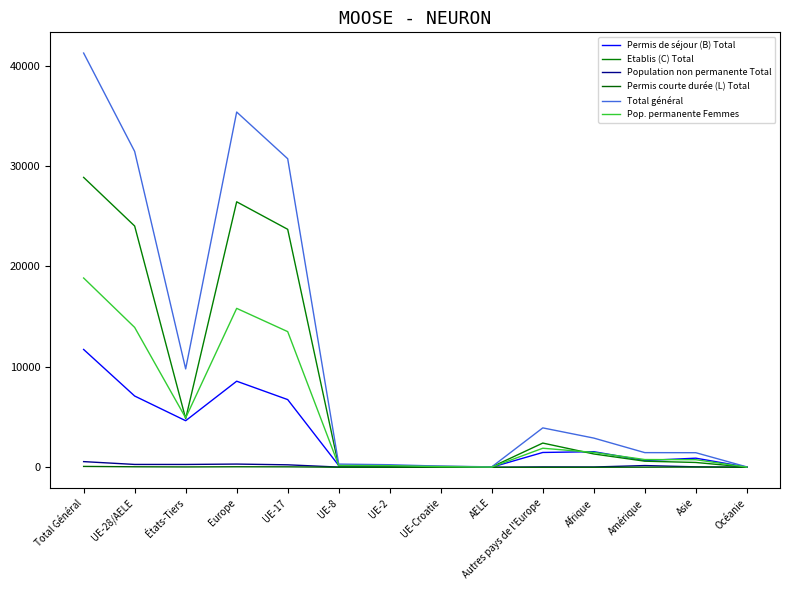

True or false: Population non permanente Total and Permis de séjour (B) Total intersect in this chart.

False